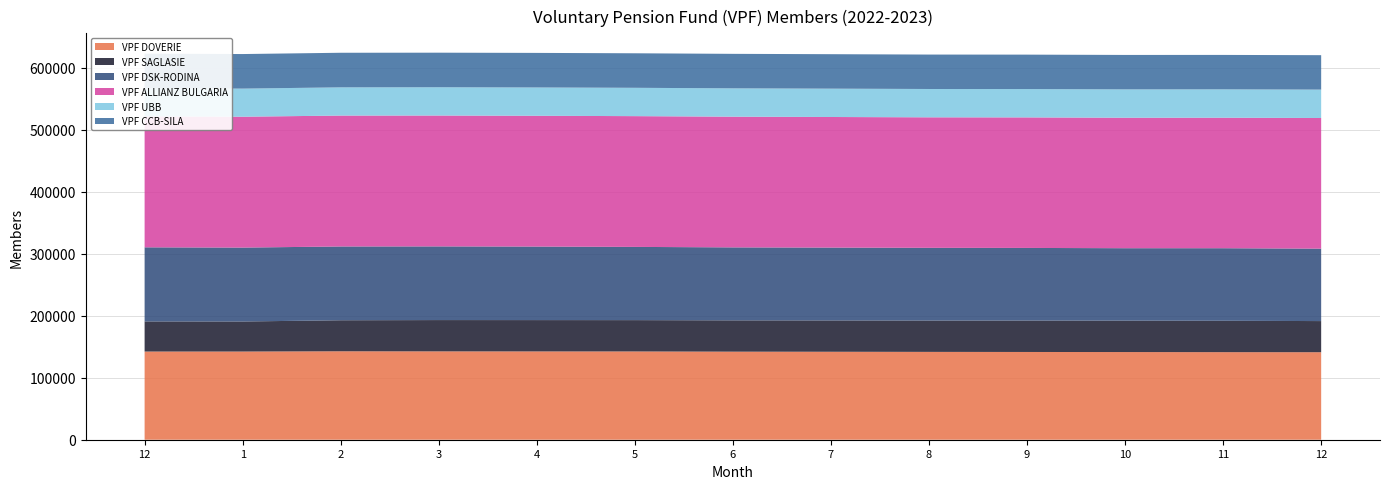

Reading right to left, extract all data points from this chart.

VPF DOVERIE: 141174	141263	141424	141562	141701	141906	142064	142405	142456	142544	142690	142266	142267
VPF SAGLASIE: 50218	50637	50670	50691	50558	50524	50499	50530	50531	50479	50030	48461	48554
VPF DSK-RODINA: 116806	117017	116838	117140	117292	117517	117709	118117	118602	118838	119016	119212	119538
VPF ALLIANZ BULGARIA: 210780	210539	210493	210561	210532	210654	210857	210932	210982	211109	211162	211125	211245
VPF UBB: 45812	45765	45757	45702	45693	45726	45709	45719	45670	45640	45541	45332	45341
VPF CCB-SILA: 55537	55523	55533	55557	55551	55596	55632	55684	55762	55743	55783	55754	55785